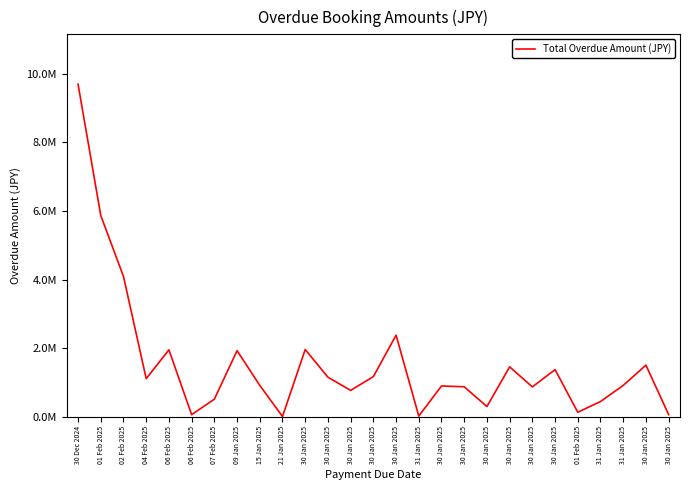

What is the minimum value shown in the chart?

3300